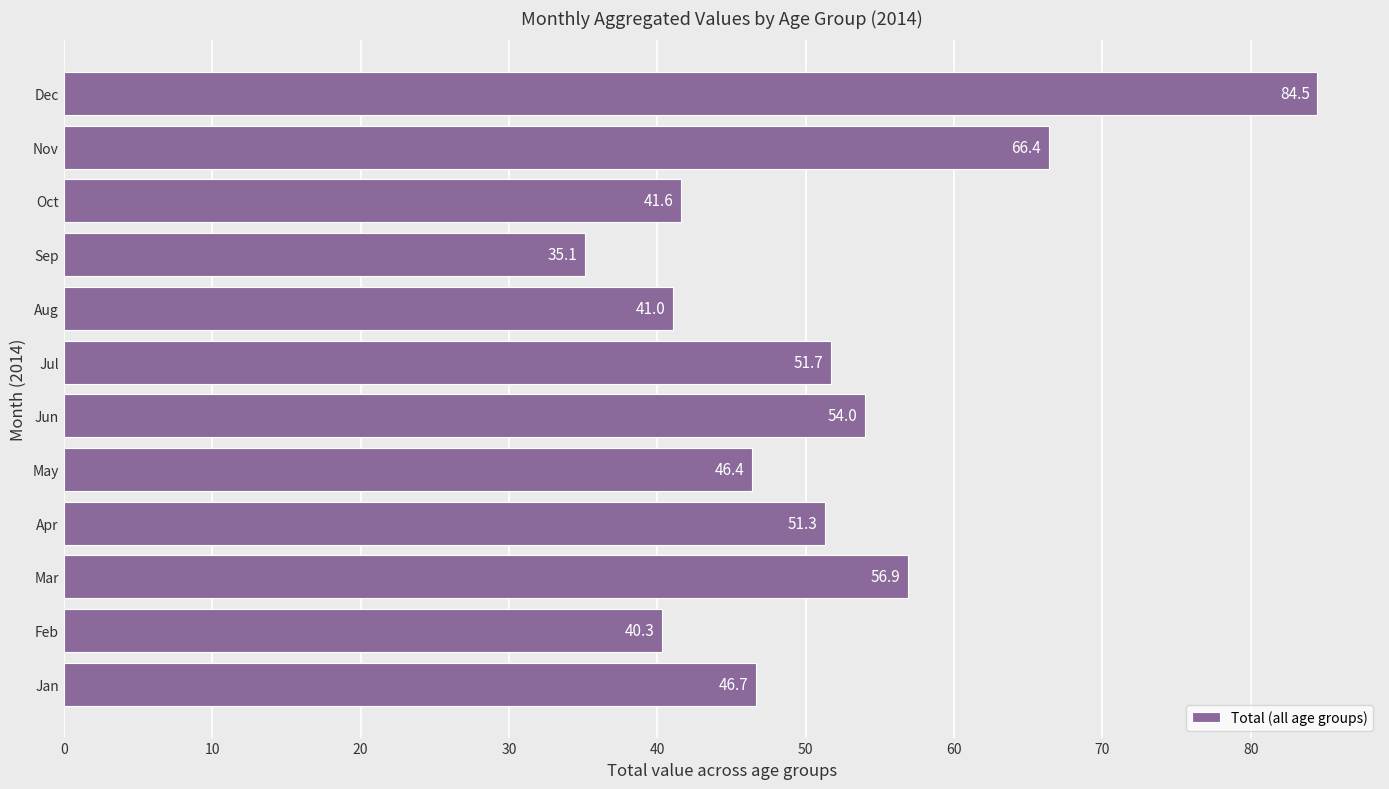

The chart shows a value of 34.8 at Jul. True or false?

False